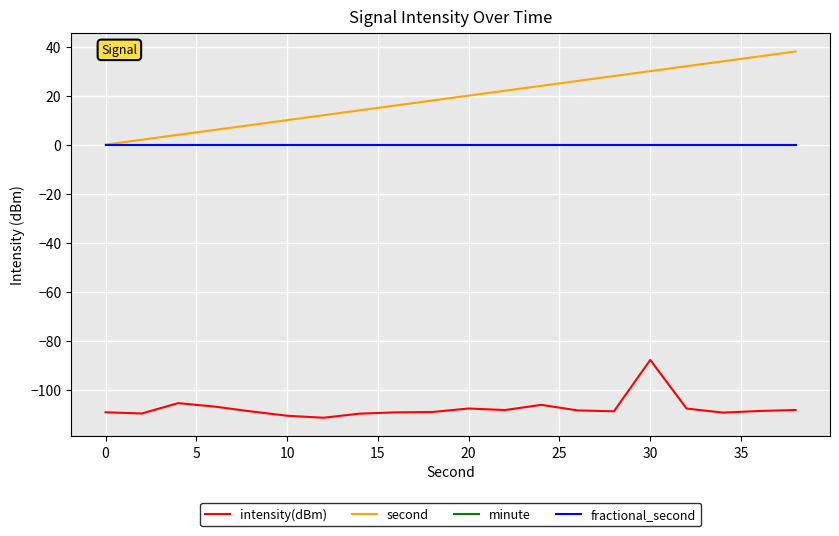

How many interior local peaks does the intensity(dBm) series have?

4